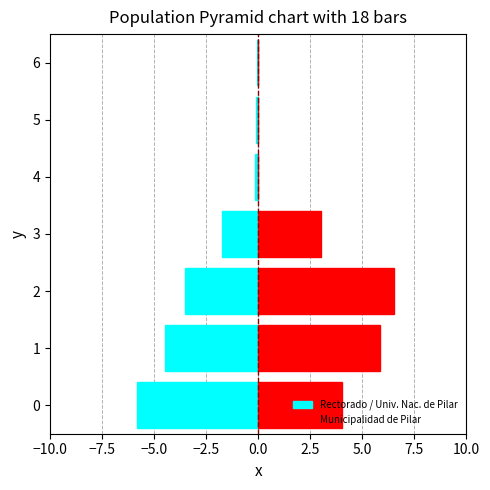

What is the minimum value for Rectorado / Univ. Nac. de Pilar?

-5.8